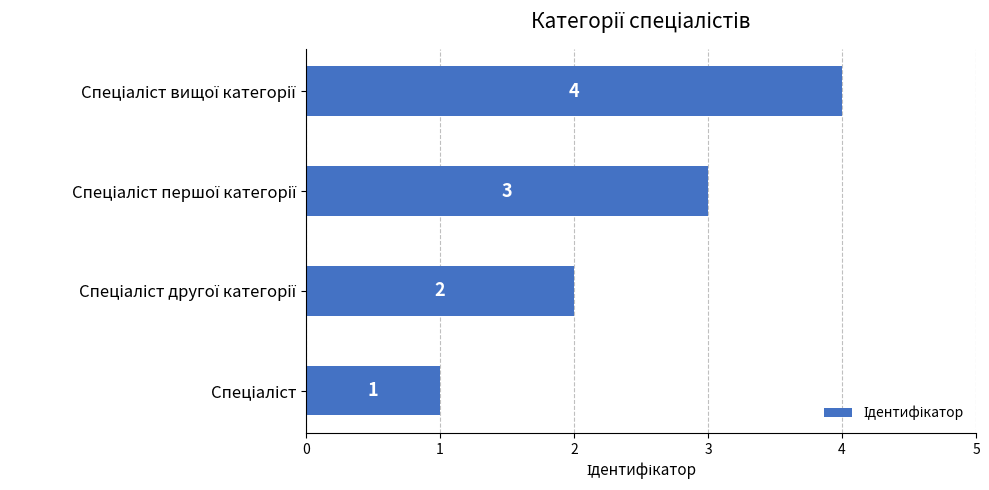

What is the difference between the maximum and minimum values?

3